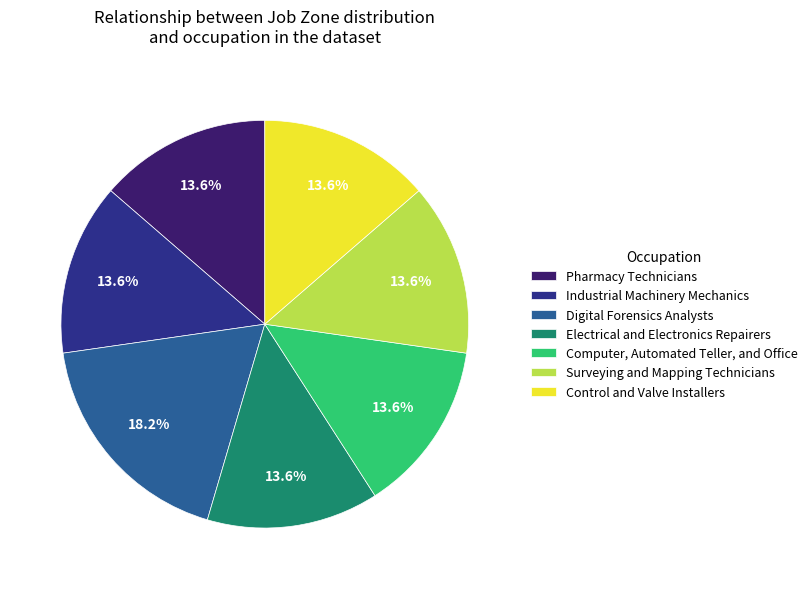

What is the total percentage of Surveying and Mapping Technicians and Pharmacy Technicians?

27.3%